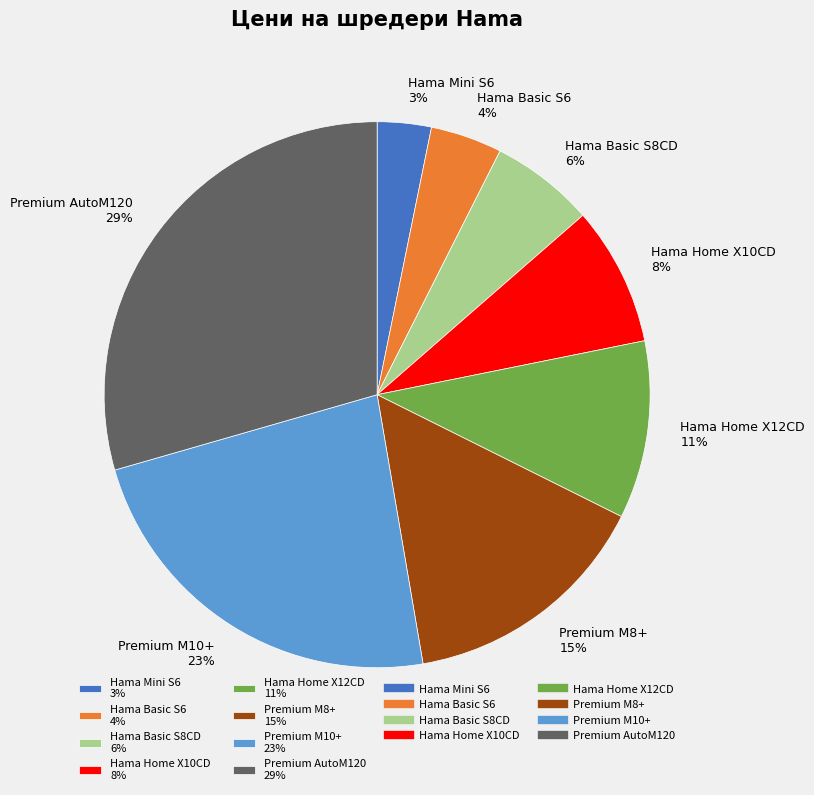

Is it true that Premium M8+ is 23% of the pie?

False